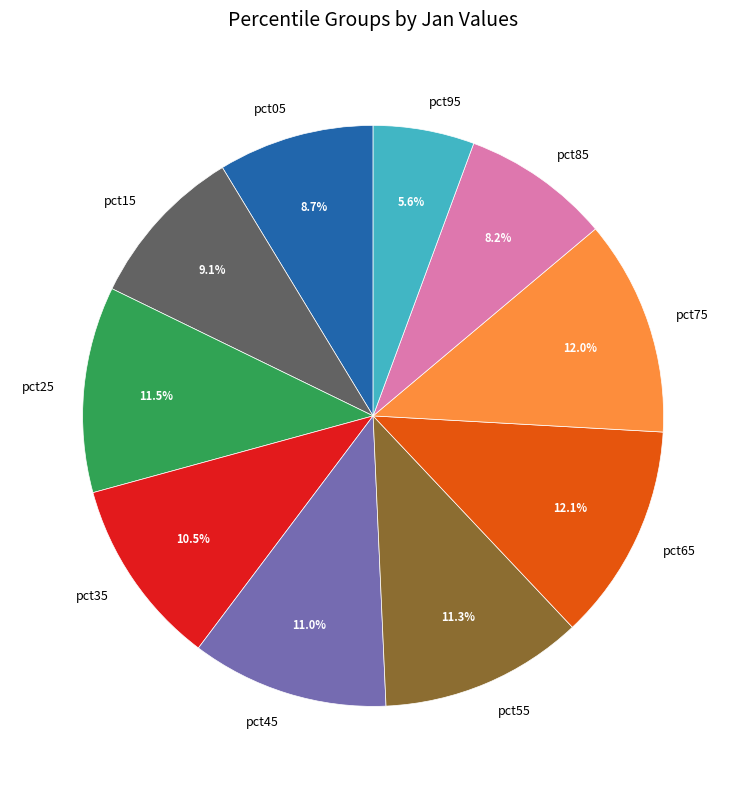

Is the sum of pct95 and pct85 greater than half?

No